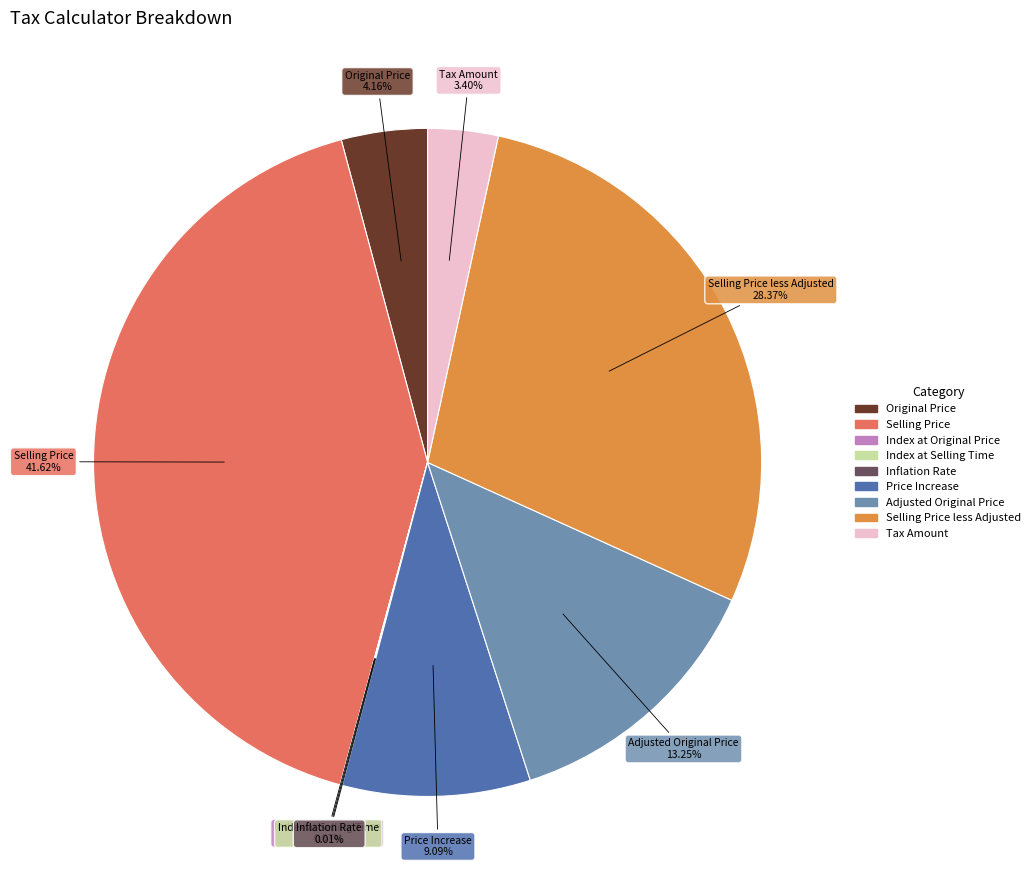

To the nearest percent, what is the average slice percentage?

11%